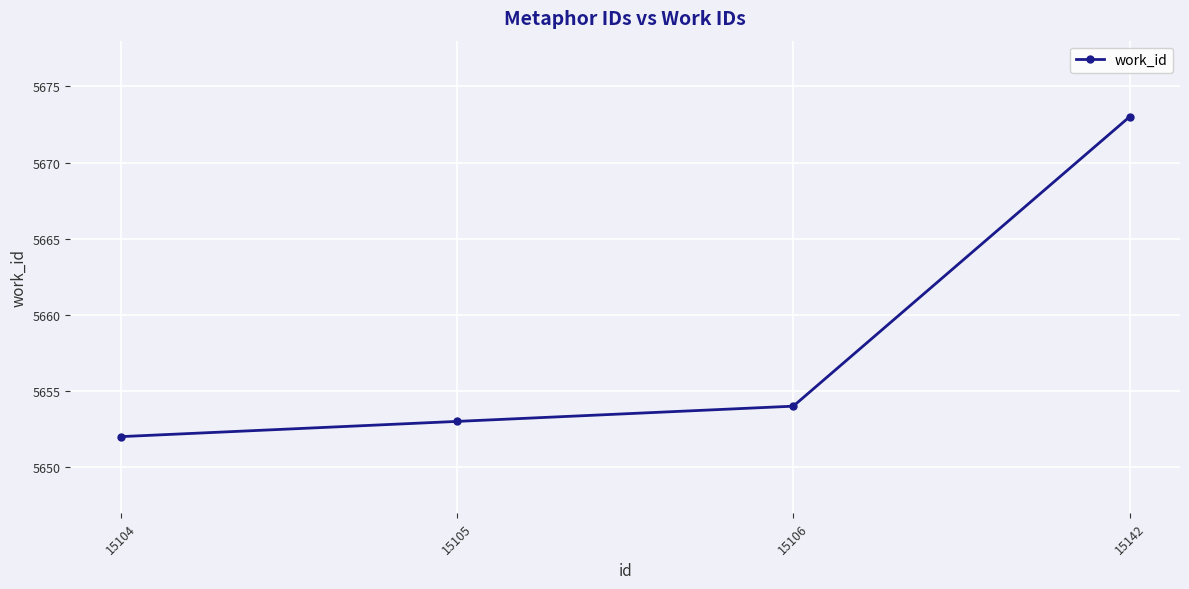

Reading left to right, extract all data points from this chart.

5652	5653	5654	5673